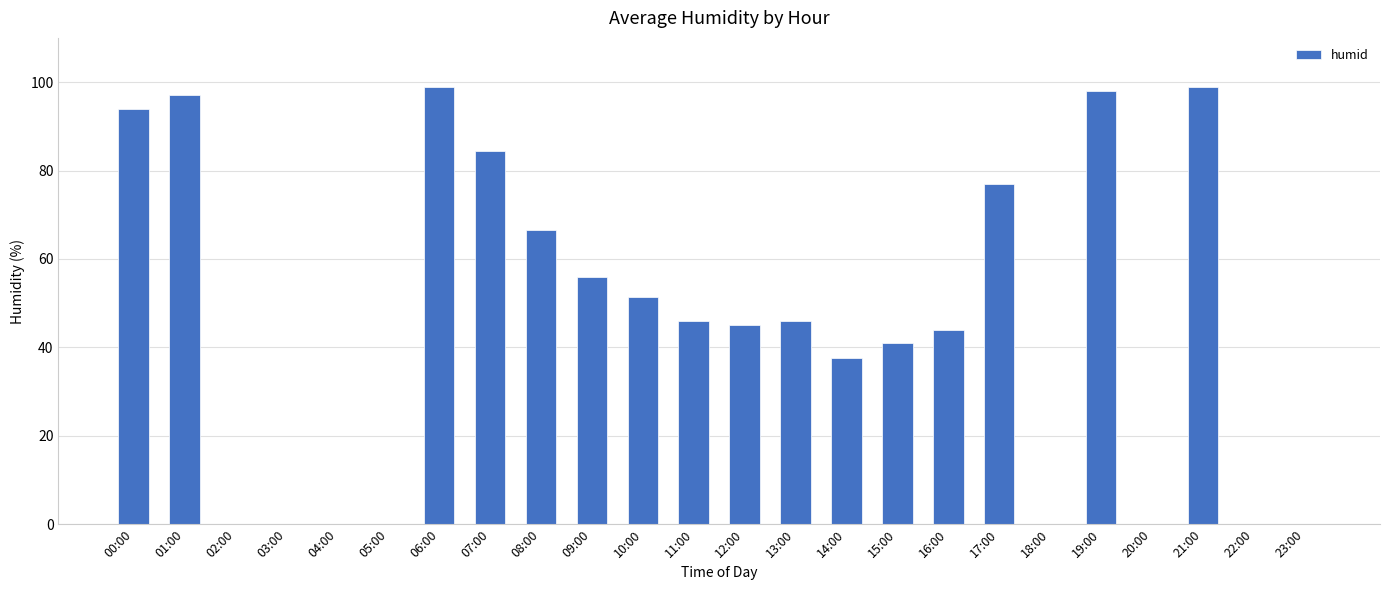

Is it true that the value at 08:00 is 20.2?

False